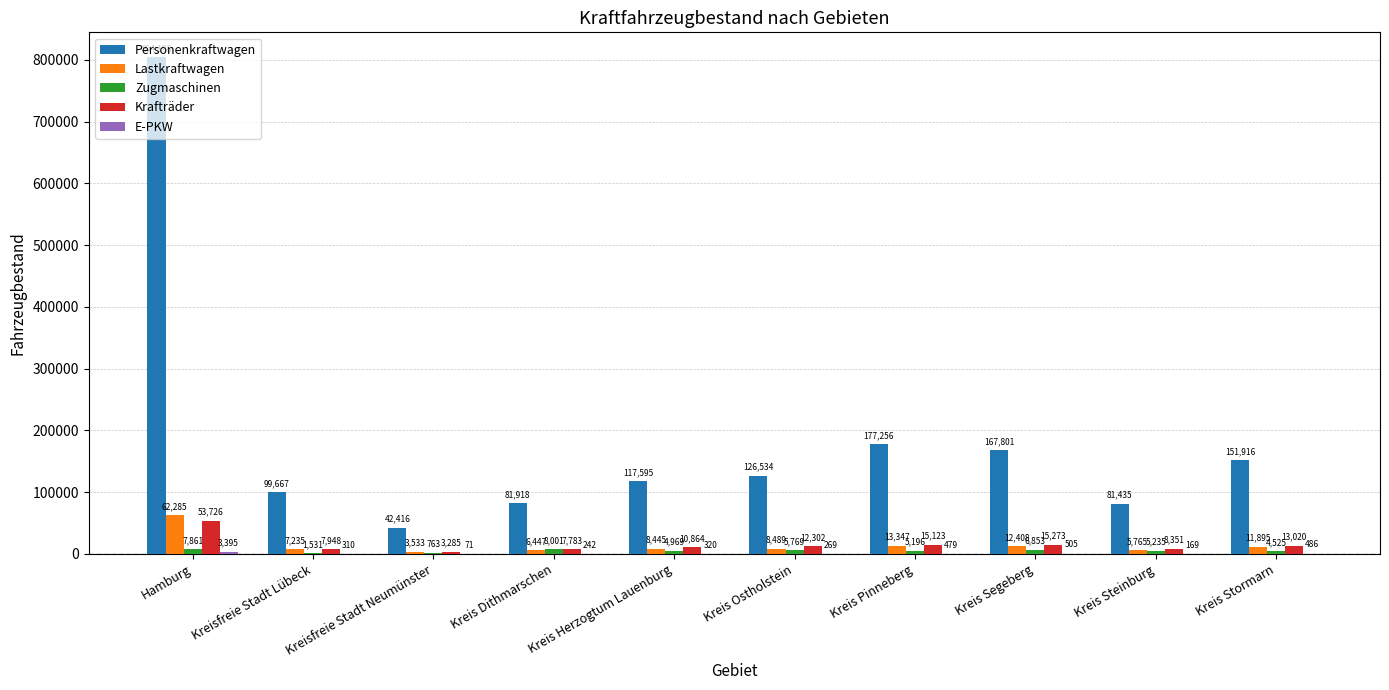

What is the sum of all Krafträder values?

147675